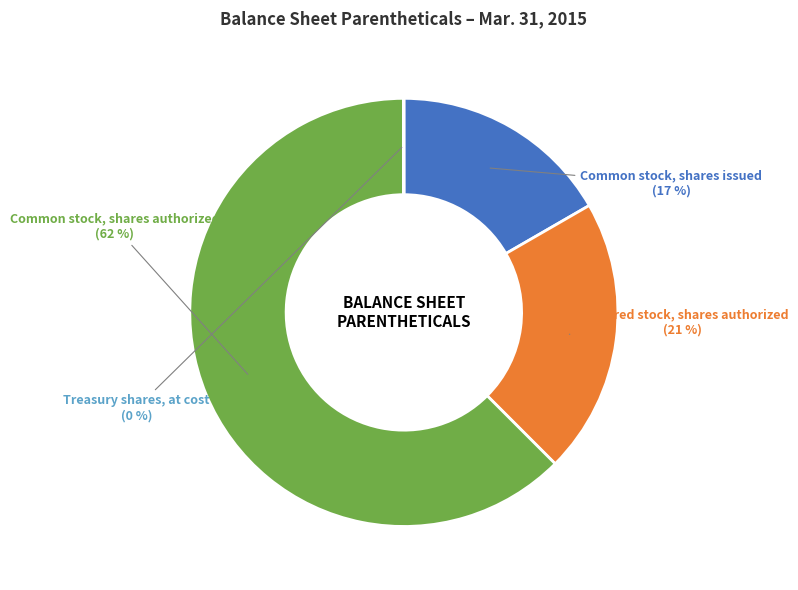

Is there a majority slice in this chart?

Yes